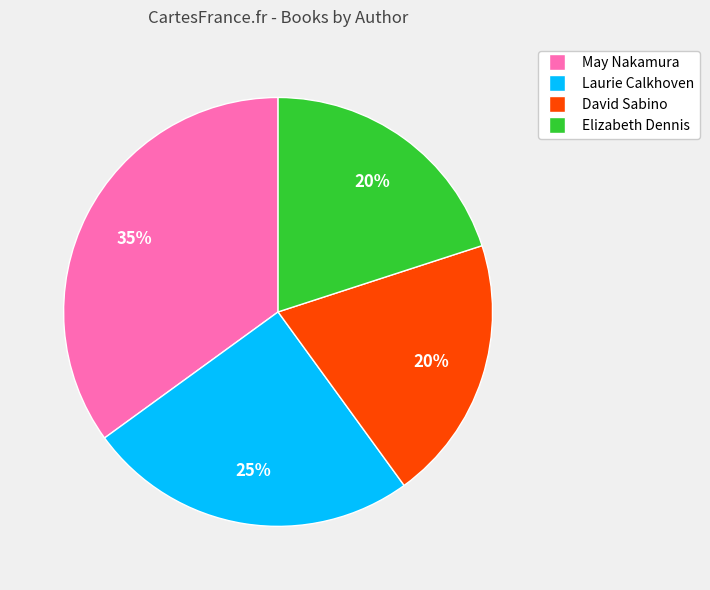

To the nearest percent, what is the average slice percentage?

25%